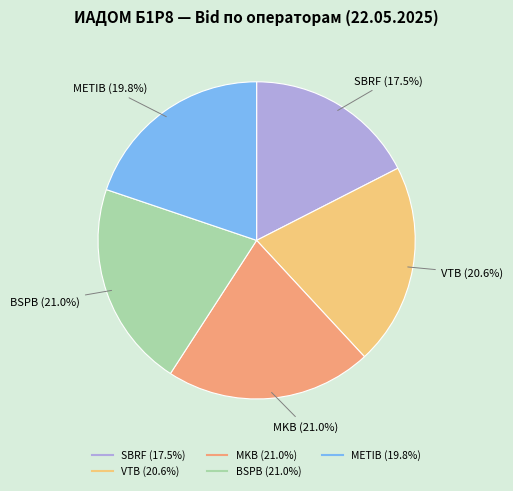

What is the ratio of the value at SBRF to the value at MKB?

0.8